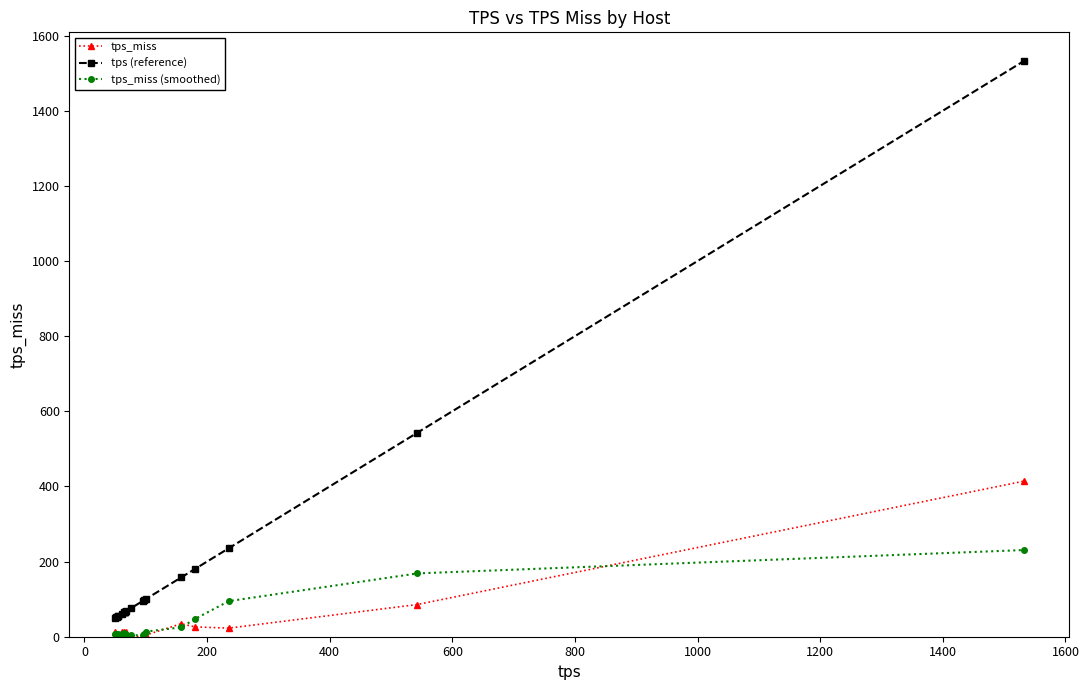

What is the maximum value shown in the chart?

1532.0